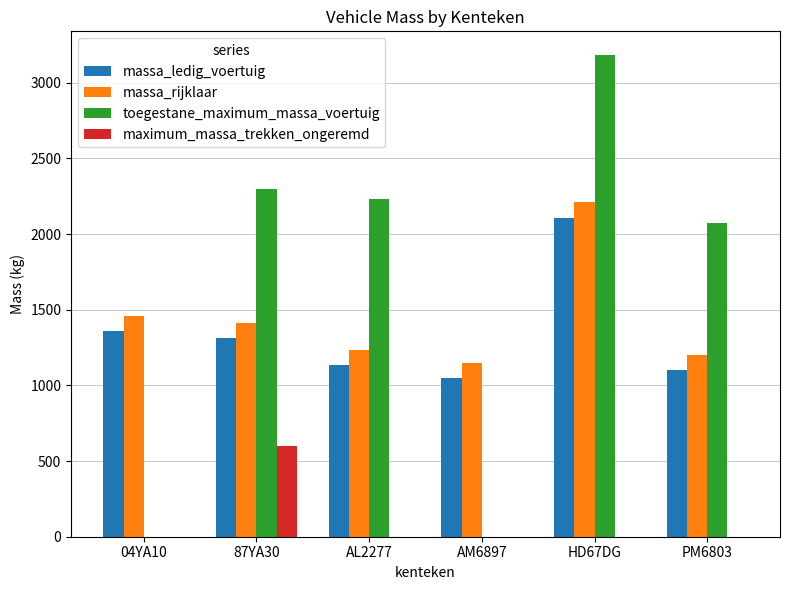

What are all the series names shown in the legend?

massa_ledig_voertuig, massa_rijklaar, toegestane_maximum_massa_voertuig, maximum_massa_trekken_ongeremd